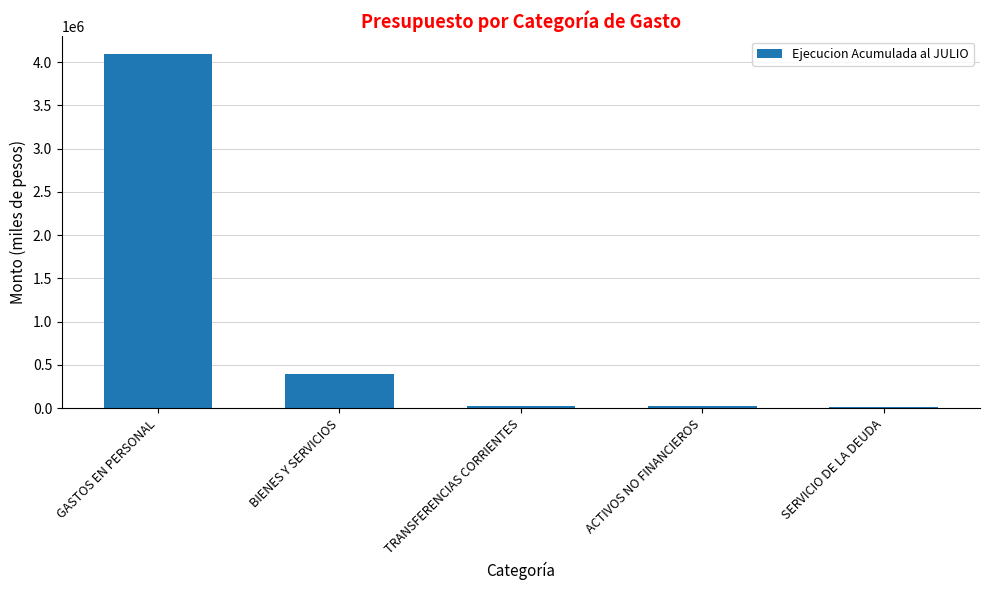

Which label corresponds to the largest value in the chart?

GASTOS EN PERSONAL